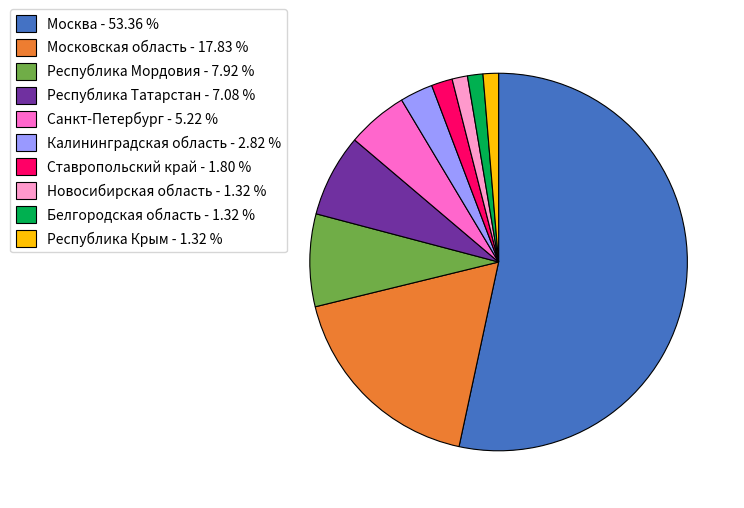

Is the sum of Москва - 53.36 % and Ставропольский край - 1.80 % greater than half?

Yes